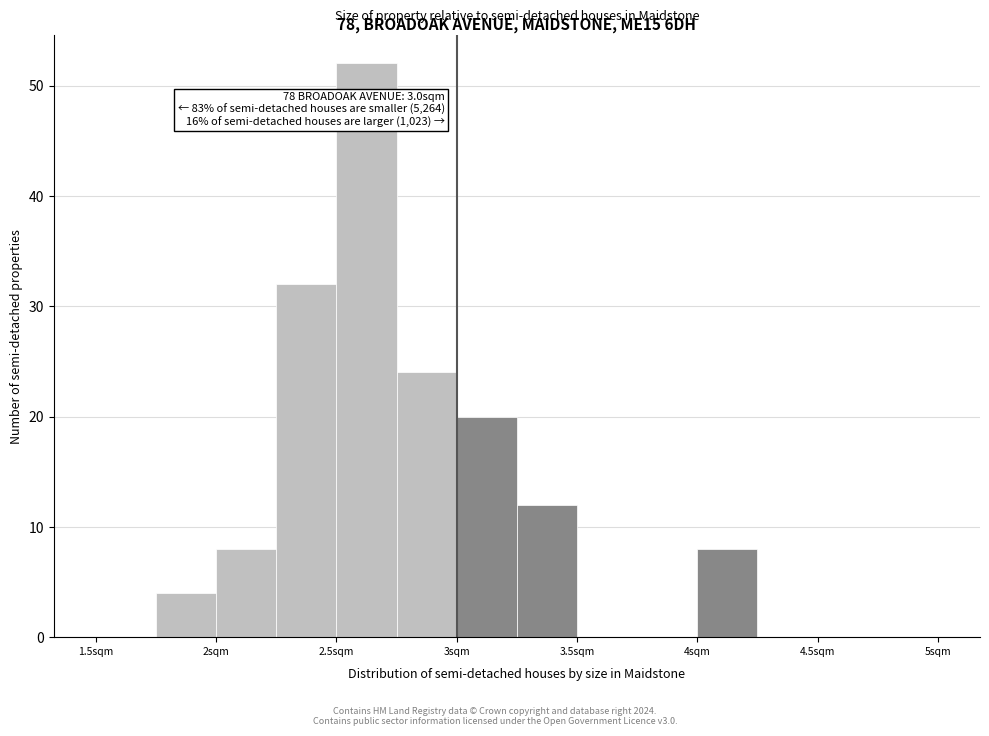

Which range on the x-axis has the tallest bar?

2.50 to 2.75